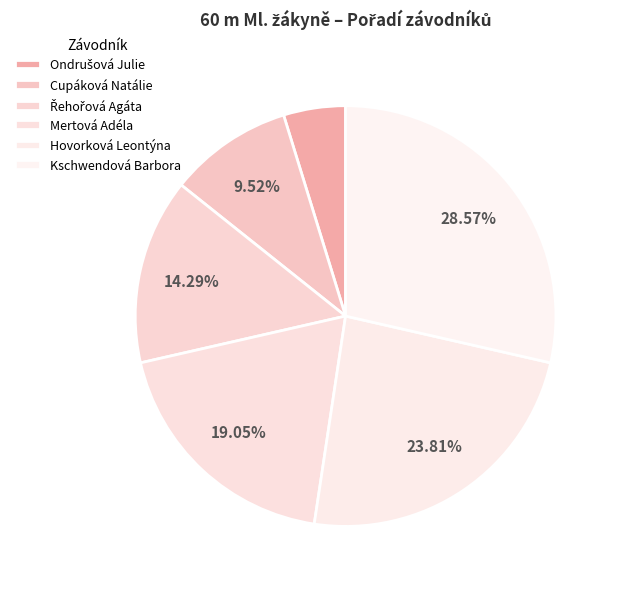

What is the ratio of the value at Řehořová Agáta to the value at Ondrušová Julie?

3.0